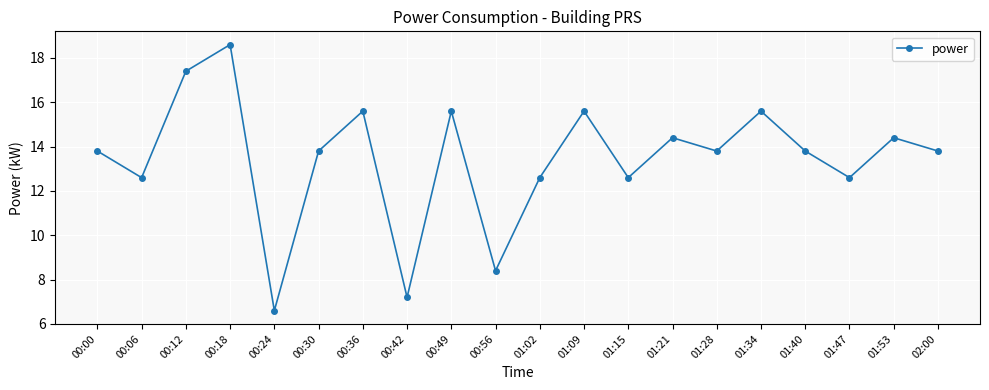

Which has a higher value, 00:06 or 01:28?

01:28